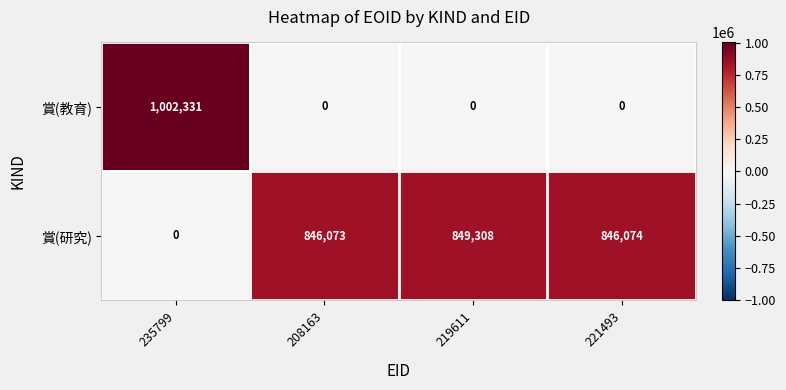

Which series has the widest spread of values?

賞(教育)